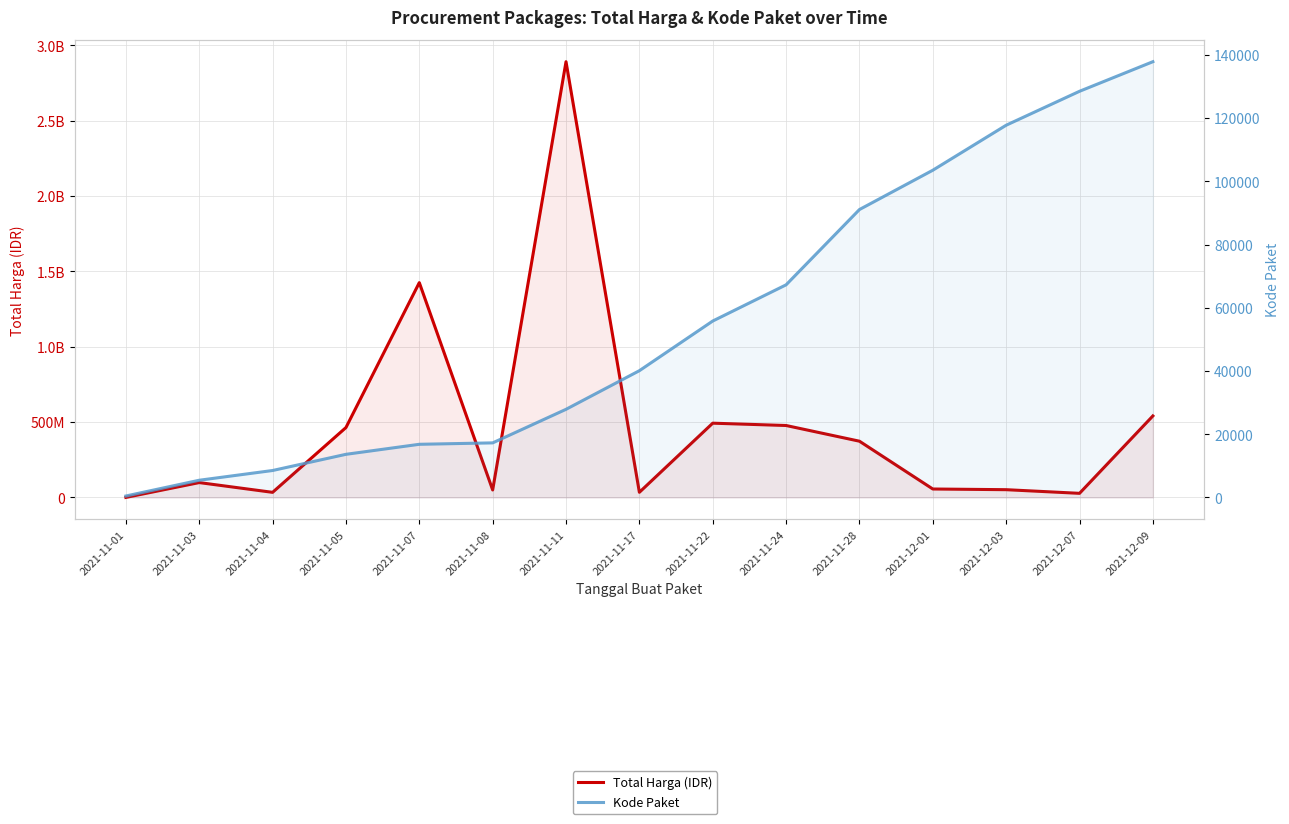

True or false: Kode Paket has more than 2 points higher than both neighbors.

False